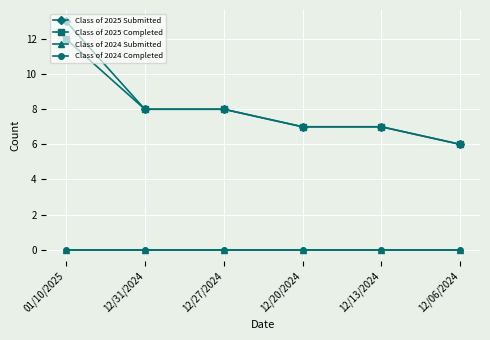

What is the difference between the highest and lowest values at 12/06/2024?

6